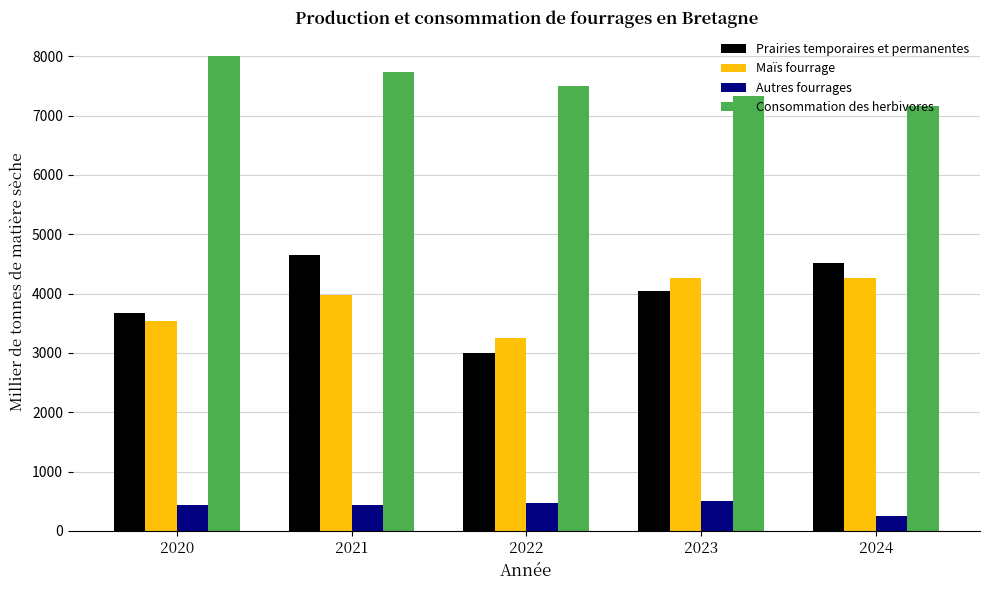

Which series has the largest range (max minus min)?

Prairies temporaires et permanentes